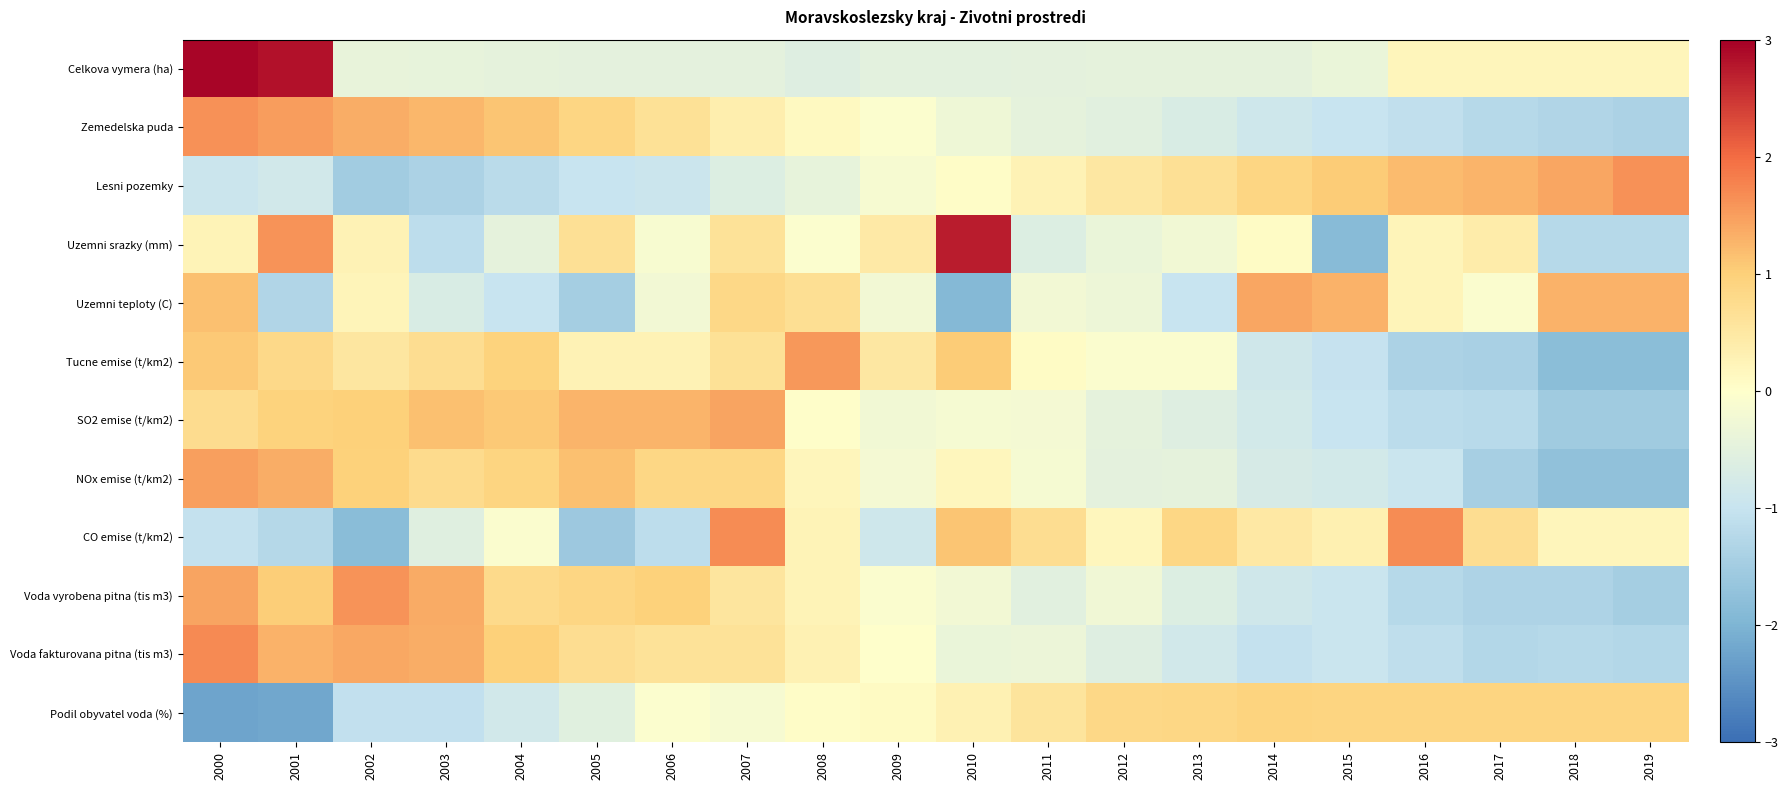

Rank the series at 2014 from highest to lowest value.

Uzemni teploty (C), Podil obyvatel voda (%), Lesni pozemky, CO emise (t/km2), Uzemni srazky (mm), Celkova vymera (ha), NOx emise (t/km2), SO2 emise (t/km2), Tucne emise (t/km2), Voda vyrobena pitna (tis m3), Zemedelska puda, Voda fakturovana pitna (tis m3)